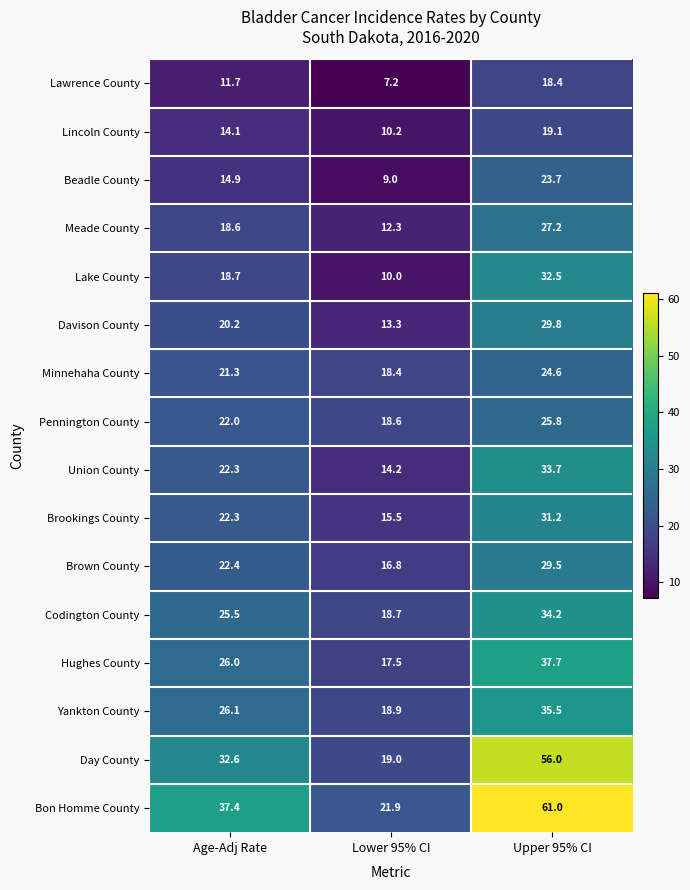

Rank the series at Upper 95% CI from highest to lowest value.

Bon Homme County, Day County, Hughes County, Yankton County, Codington County, Union County, Lake County, Brookings County, Davison County, Brown County, Meade County, Pennington County, Minnehaha County, Beadle County, Lincoln County, Lawrence County